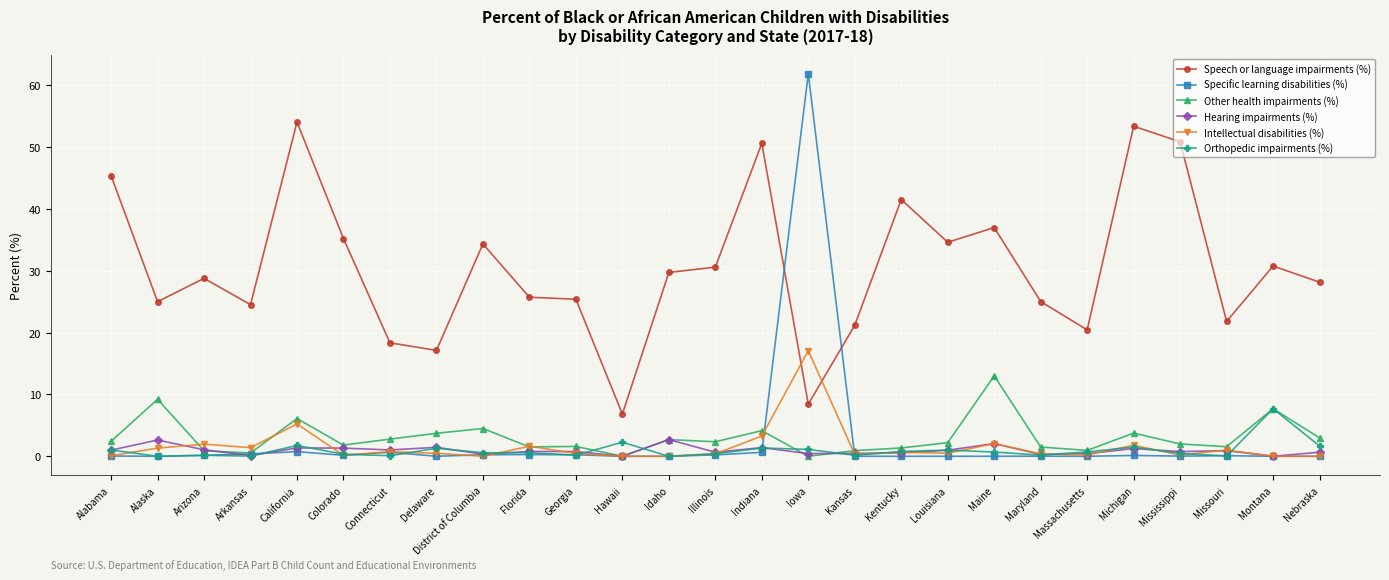

At which label is Intellectual disabilities (%) closest to 8?

California